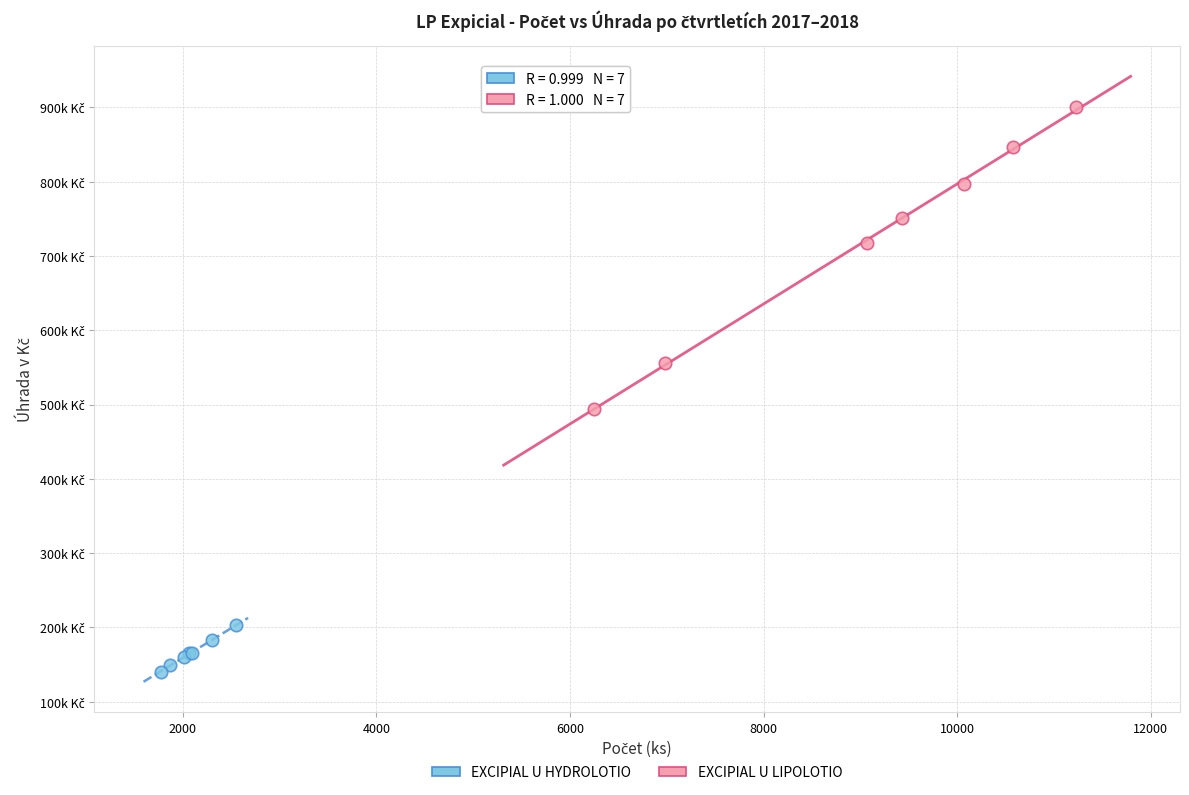

Which series has the widest spread of Y values?

EXCIPIAL U LIPOLOTIO